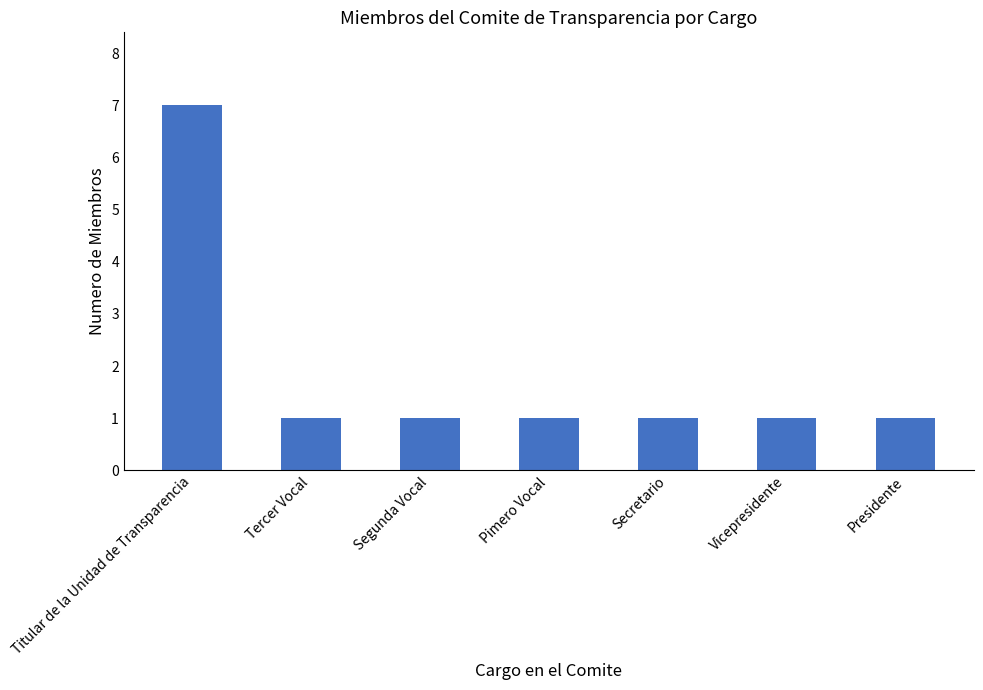

Reading left to right, extract all data points from this chart.

Titular de la Unidad de Transparencia=7	Tercer Vocal=1	Segunda Vocal=1	Pimero Vocal=1	Secretario=1	Vicepresidente=1	Presidente=1